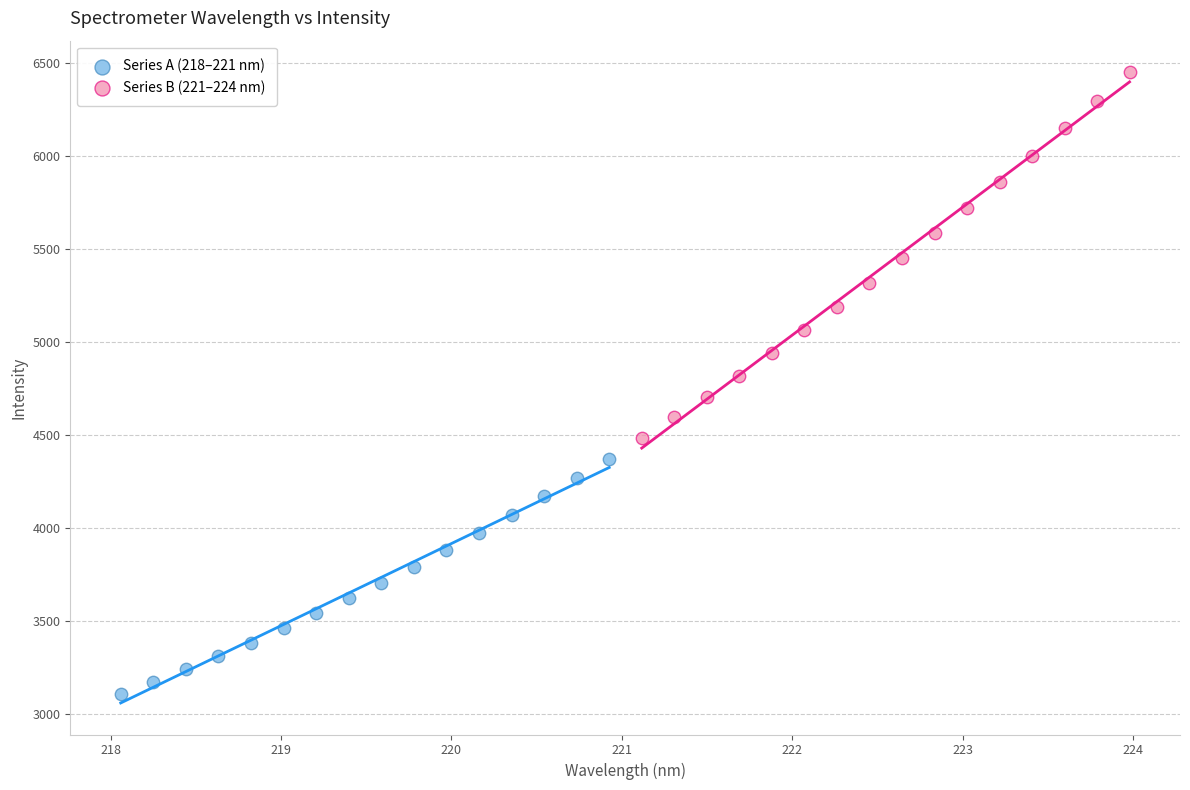

Which series contains the lowest Y value?

Series A (218–221 nm)